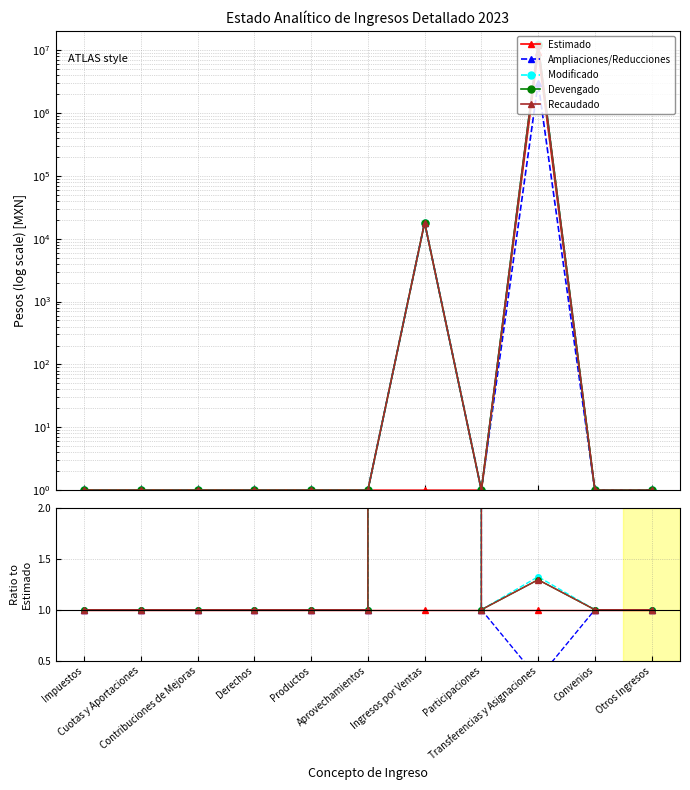

What is the minimum value shown in the chart?

0.3